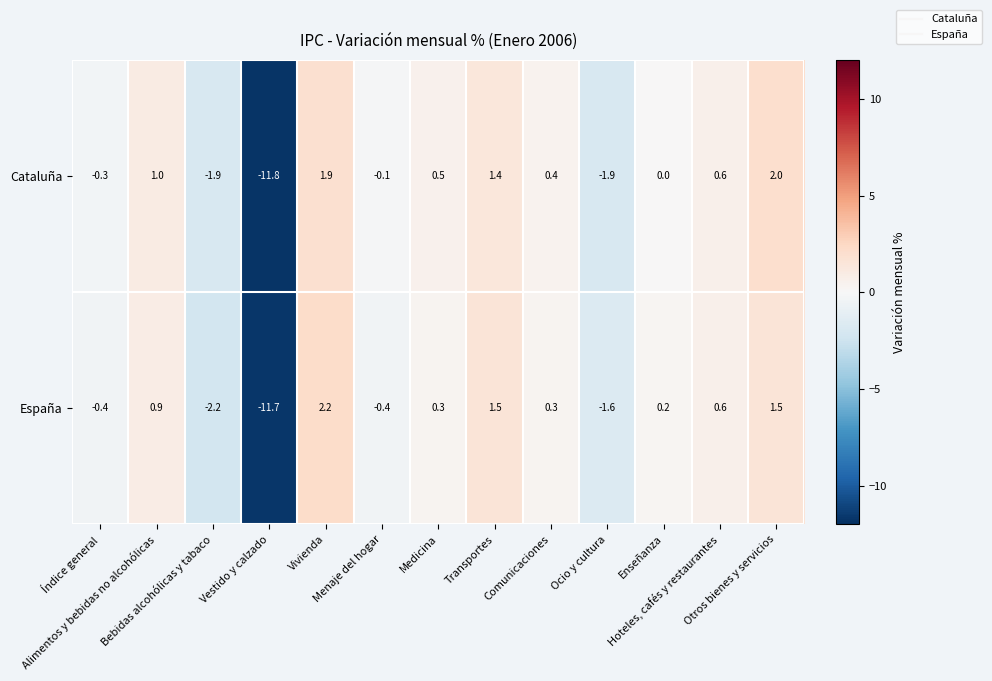

Which series has the largest range (max minus min)?

España